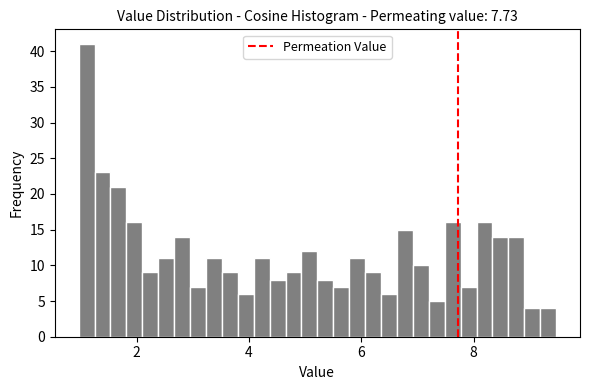

Read against the x-axis, roughly where is the centre of the tallest bar?

1.2